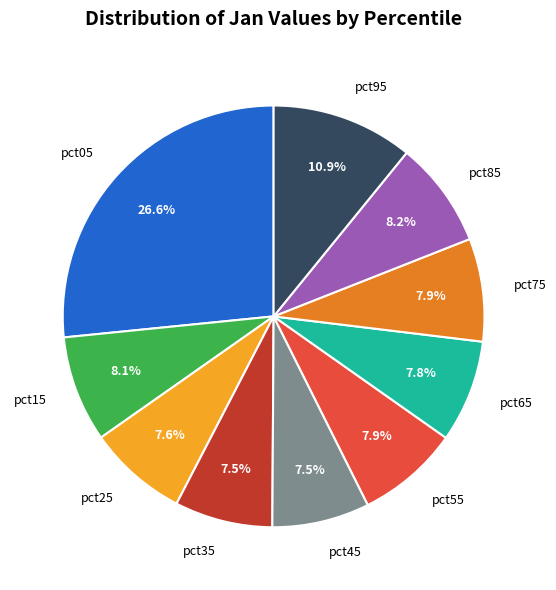

Is there a majority slice in this chart?

No